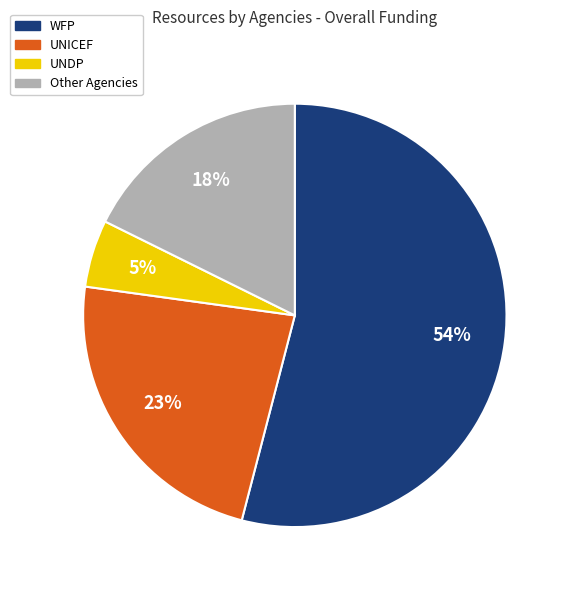

Approximately how many times larger is the value at WFP compared to UNICEF?

2.3